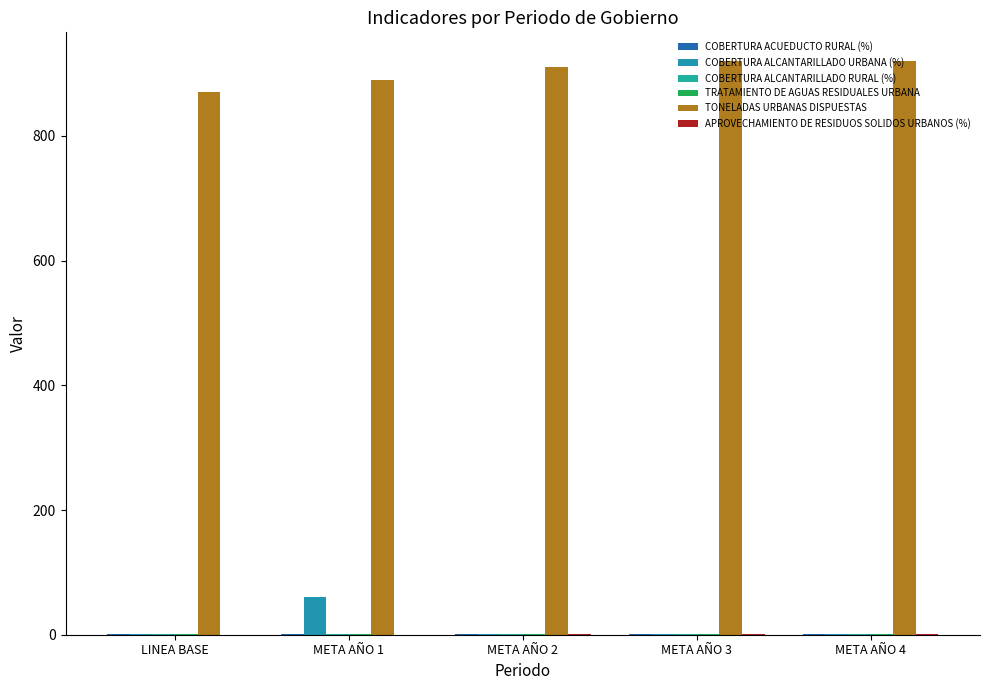

Which has a higher value, META AÑO 1 or META AÑO 2?

META AÑO 2